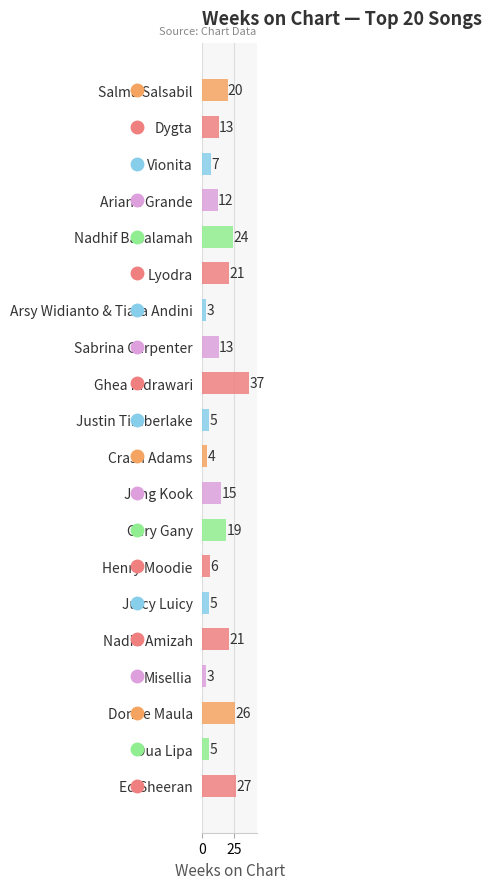

Are the bars grouped side by side (vs. stacked)?

No